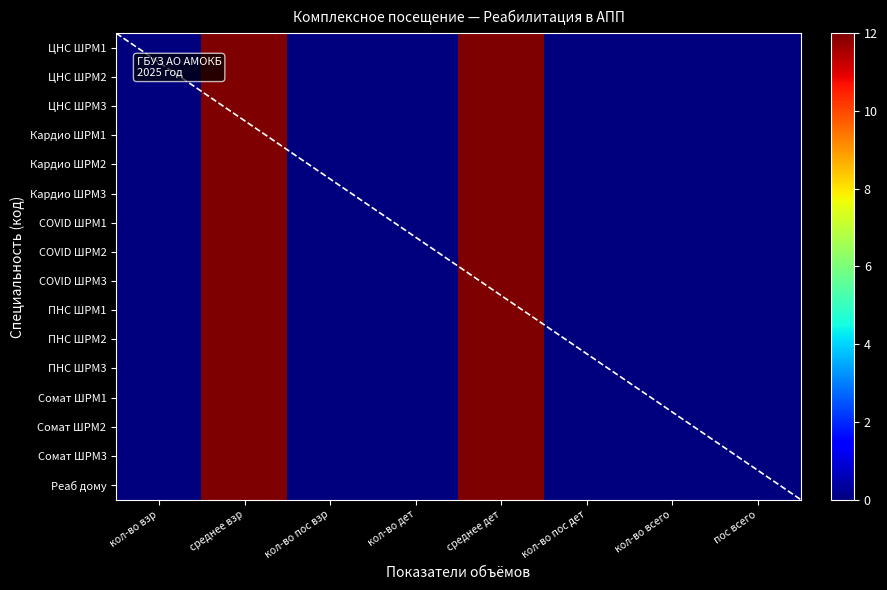

The COVID ШРМ2 series shows -8 at кол-во пос дет. True or false?

False